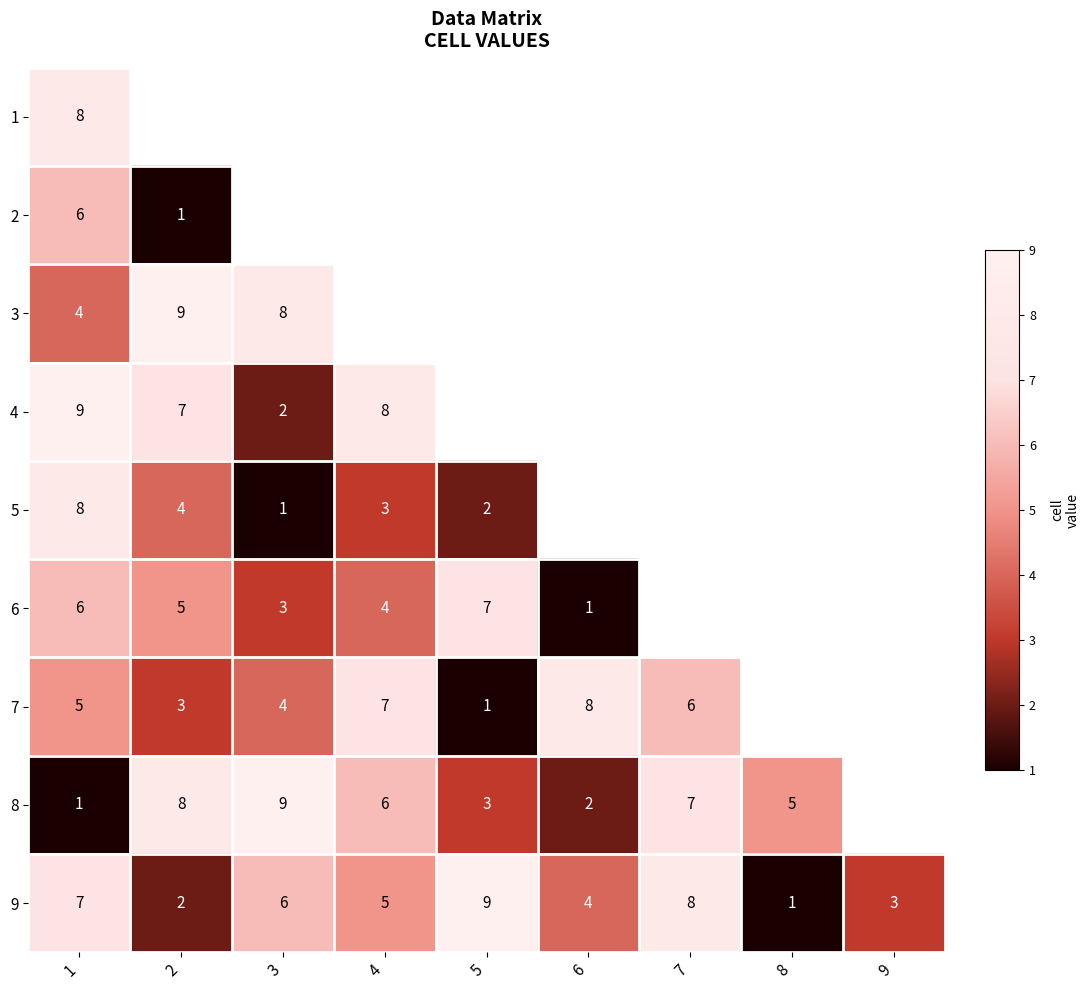

How many categories are shown in the chart?

9